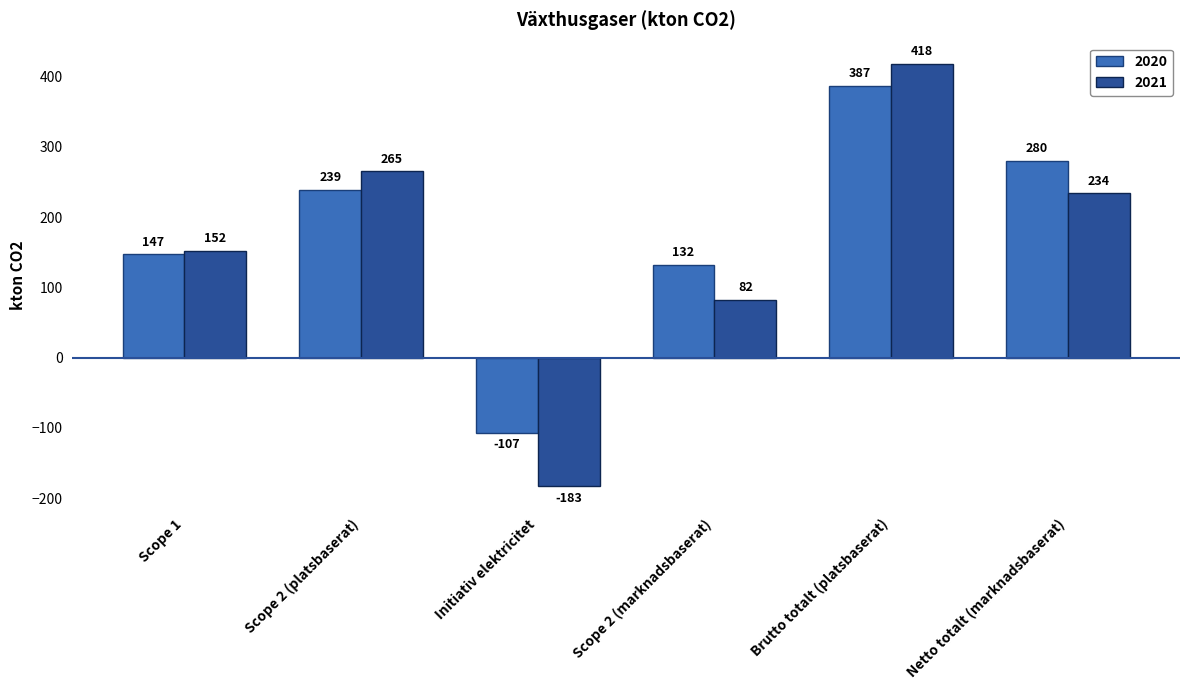

Reading left to right, list all the values displayed in this chart.

2020: 147	239	-107	132	387	280
2021: 152	265	-183	82	418	234